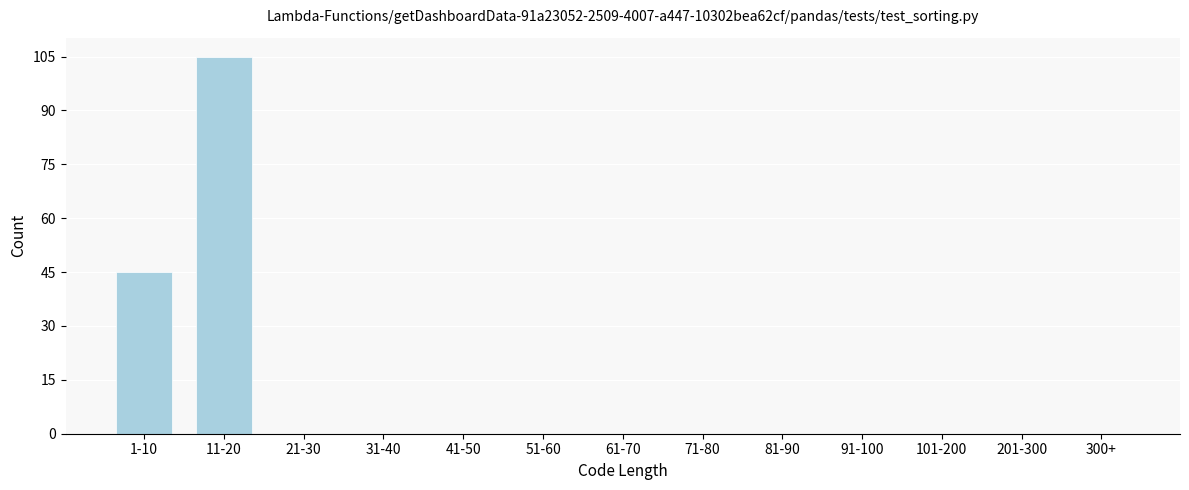

Reading right to left, extract all data points from this chart.

300+=0	201-300=0	101-200=0	91-100=0	81-90=0	71-80=0	61-70=0	51-60=0	41-50=0	31-40=0	21-30=0	11-20=105	1-10=45